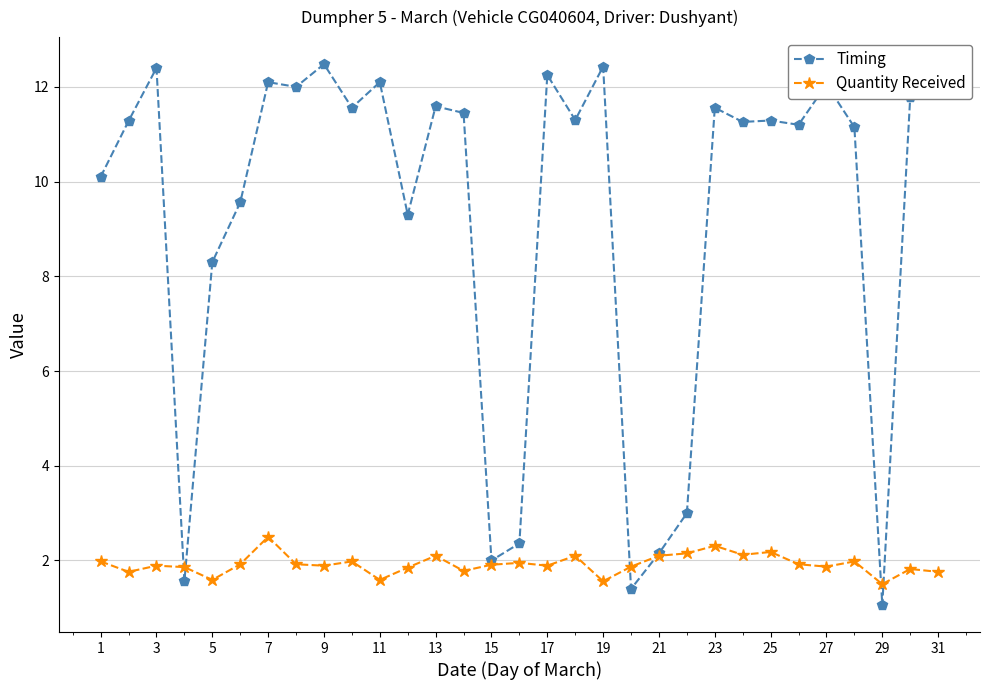

True or false: Timing has more than 1 points higher than both neighbors.

True